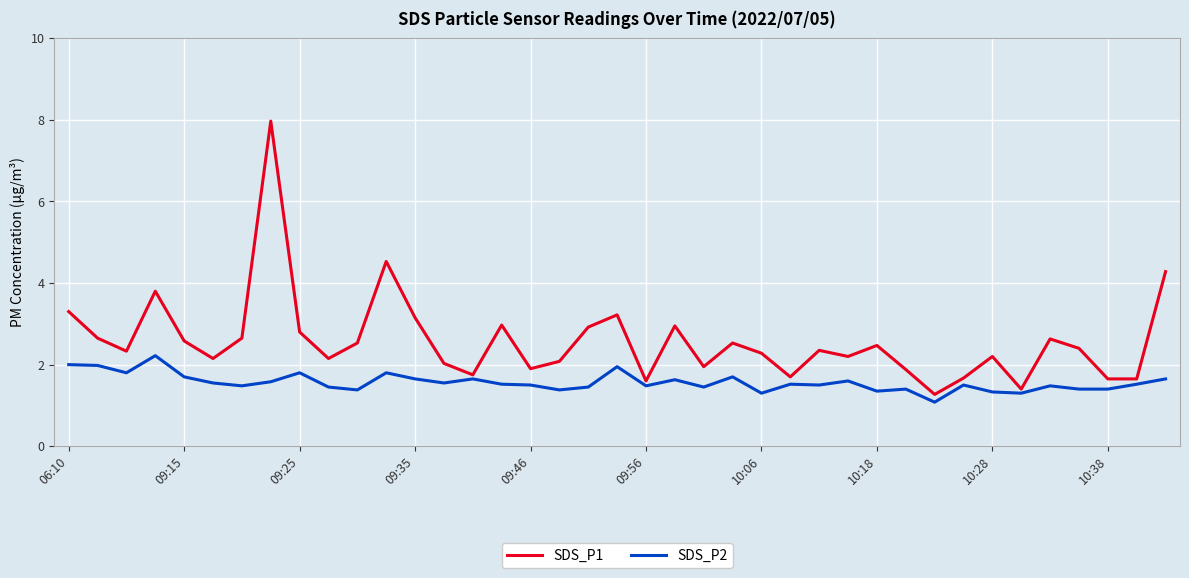

Which series has the widest spread of values?

SDS_P1